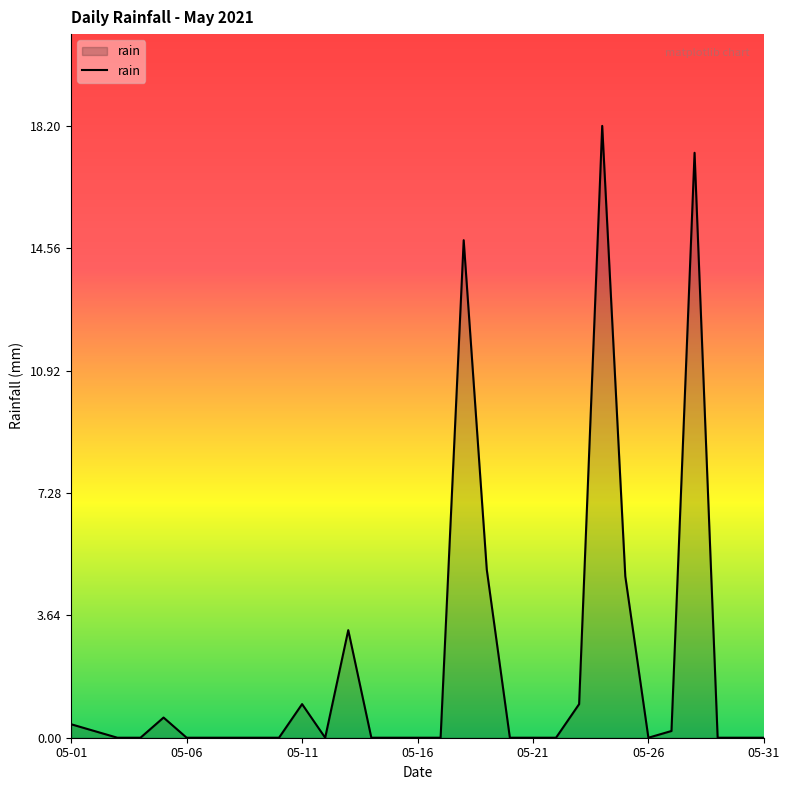

What is the greatest value displayed?

18.2